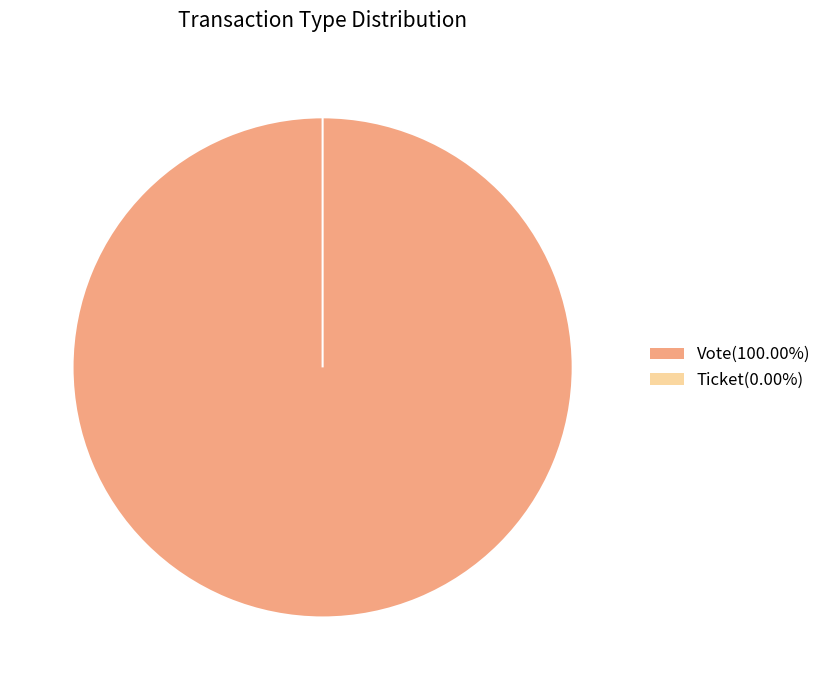

Is it true that Vote is 100% of the pie?

True